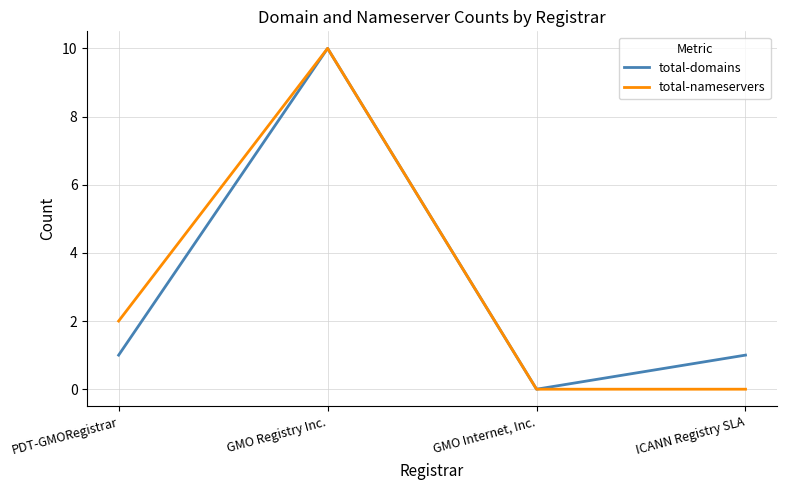

Which series changed the most between PDT-GMORegistrar and GMO Internet, Inc.?

total-nameservers